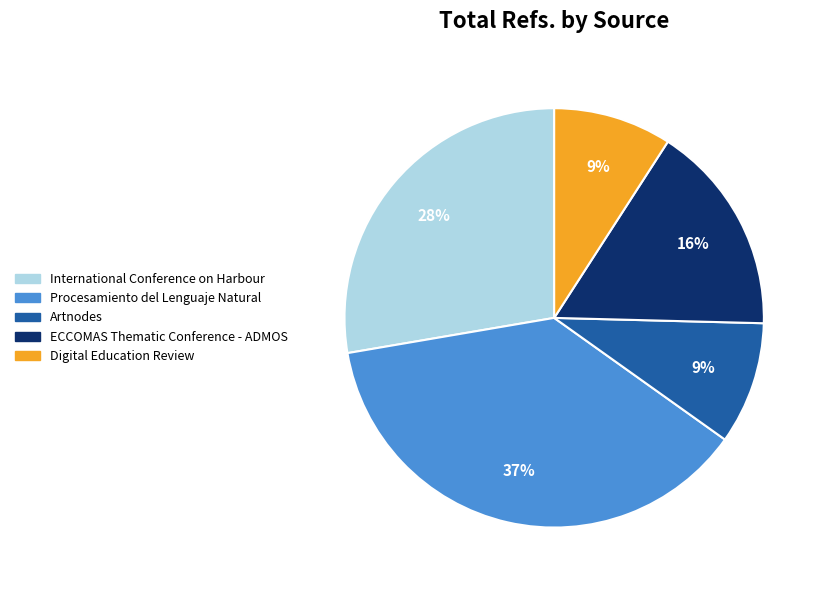

Combined, do Procesamiento del Lenguaje Natural and Artnodes account for over 50%?

No